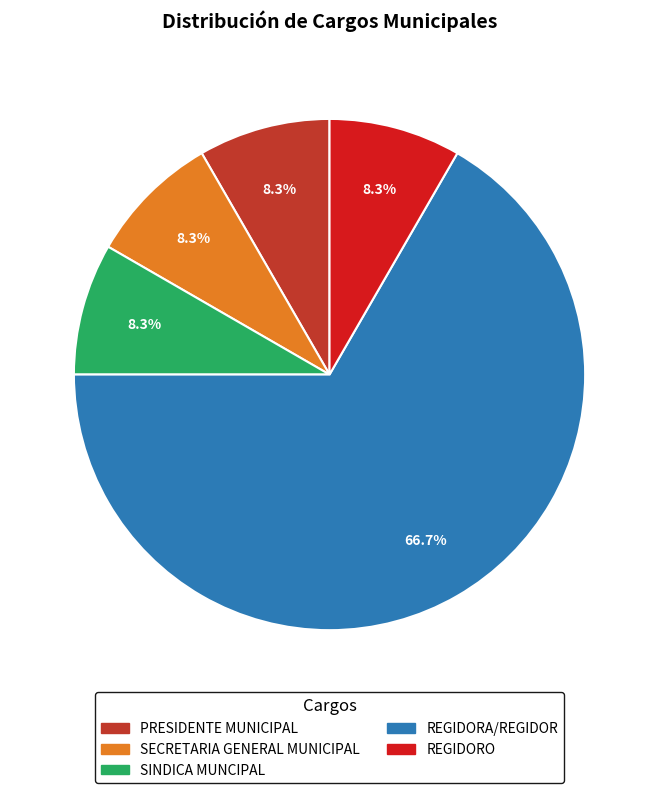

To the nearest percent, what is the average slice percentage?

20%